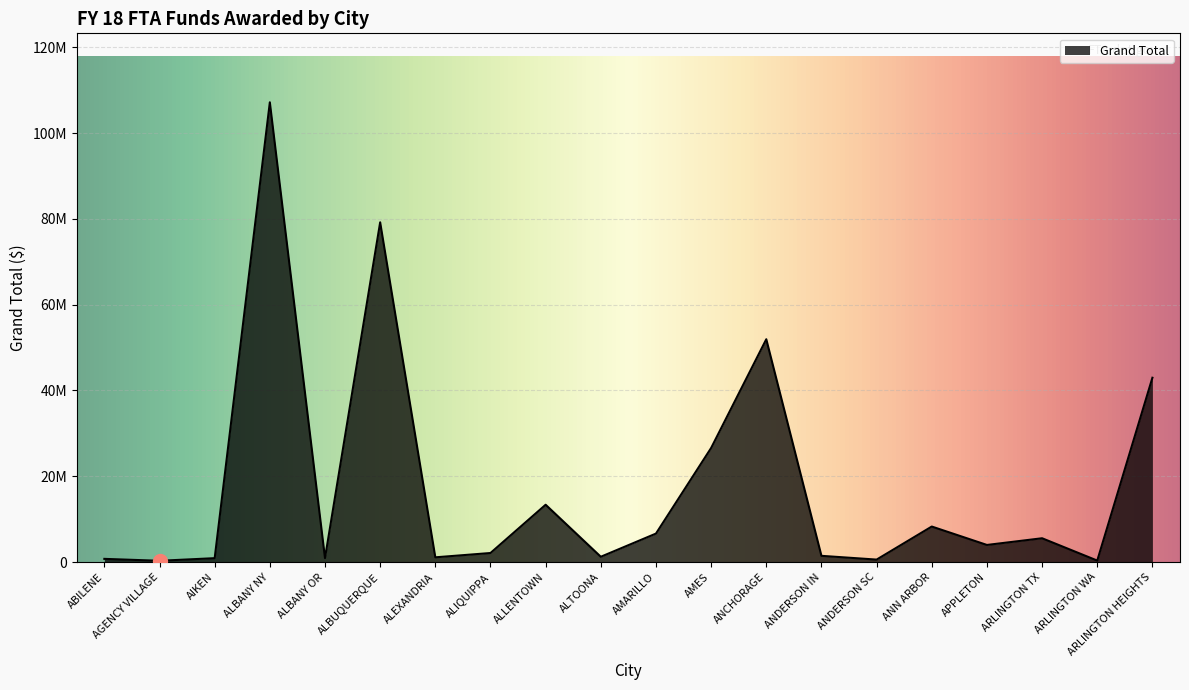

What is the change in value from AMES to ANN ARBOR?

-18316121